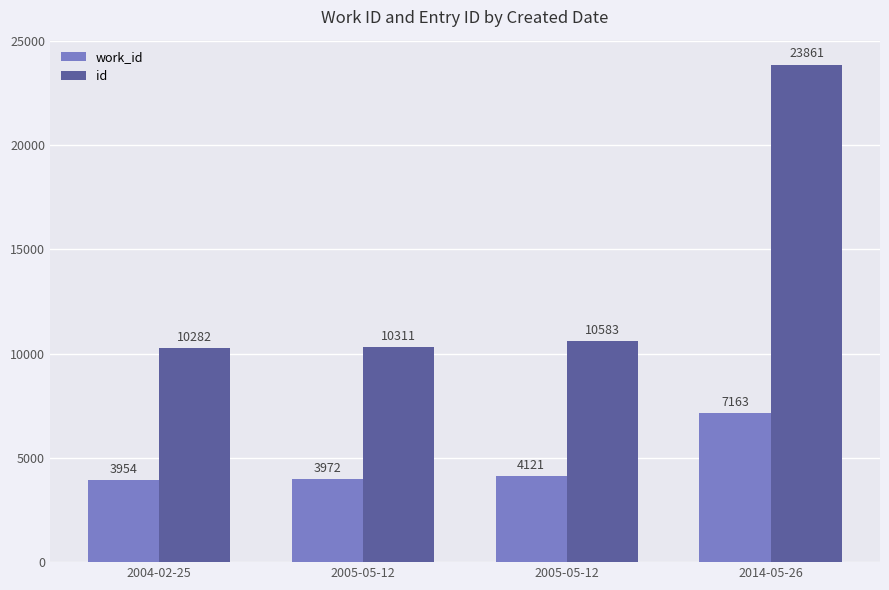

What are all the series names shown in the legend?

work_id, id